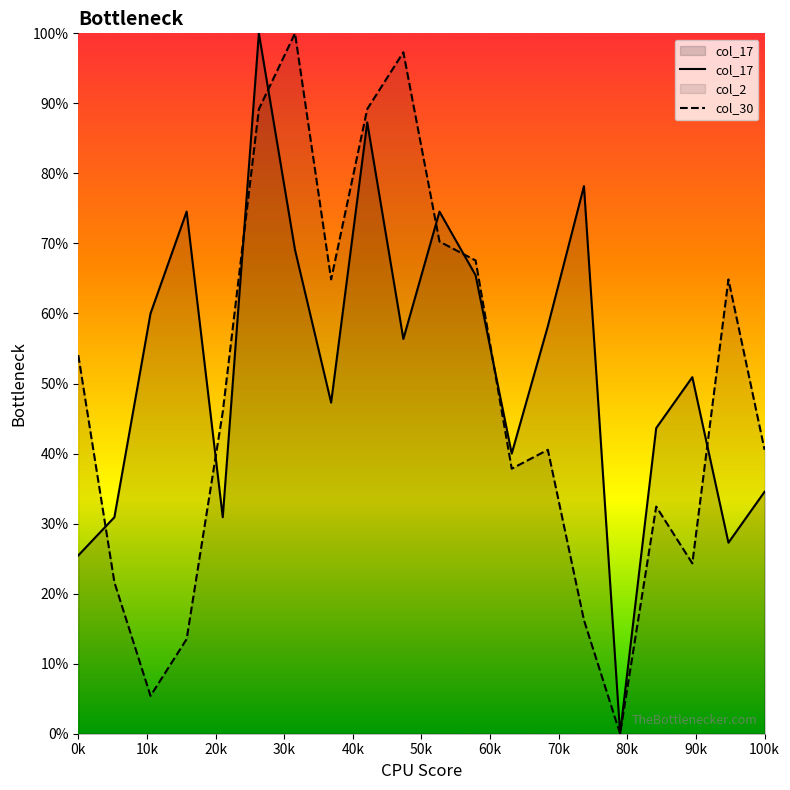

What is the maximum value shown in the chart?

100.0